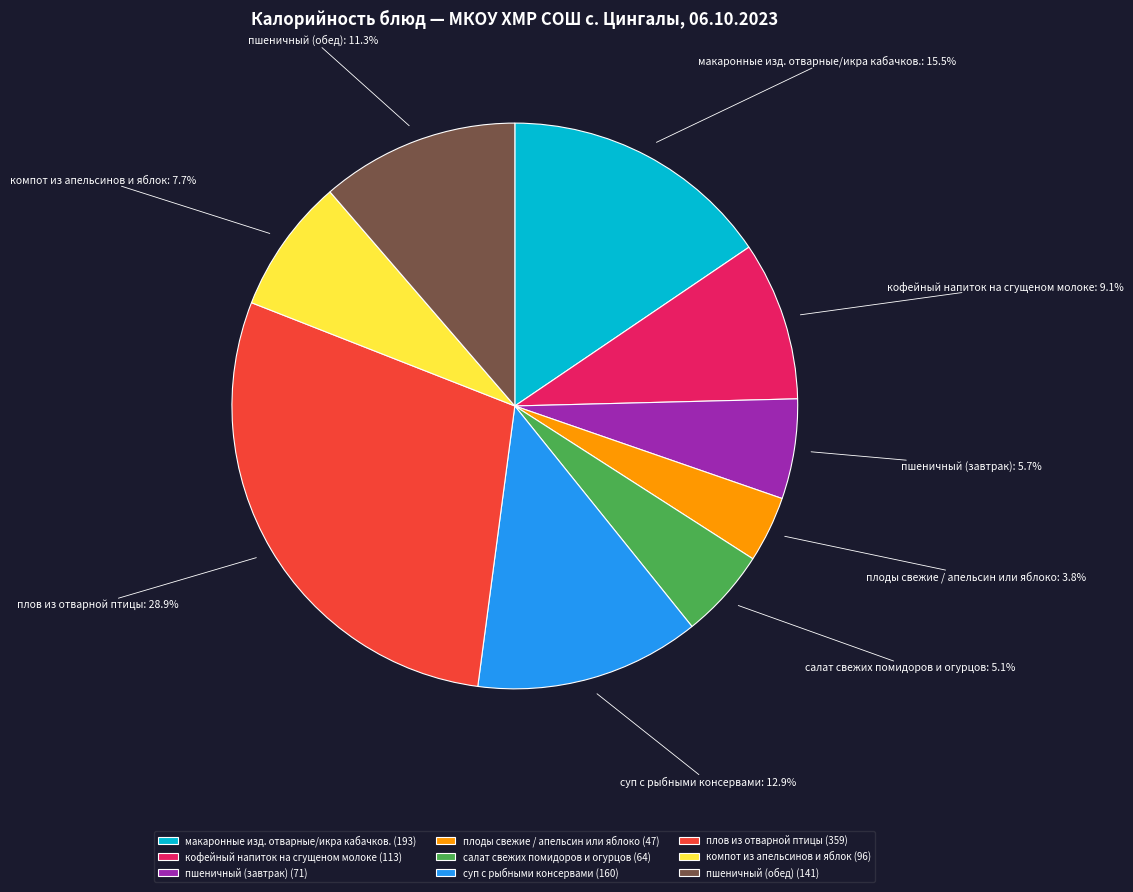

Is it true that компот из апельсинов и яблок is 13% of the pie?

False